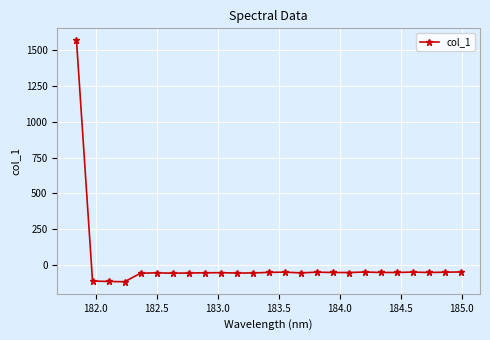

Count the number of categories in the chart.

25